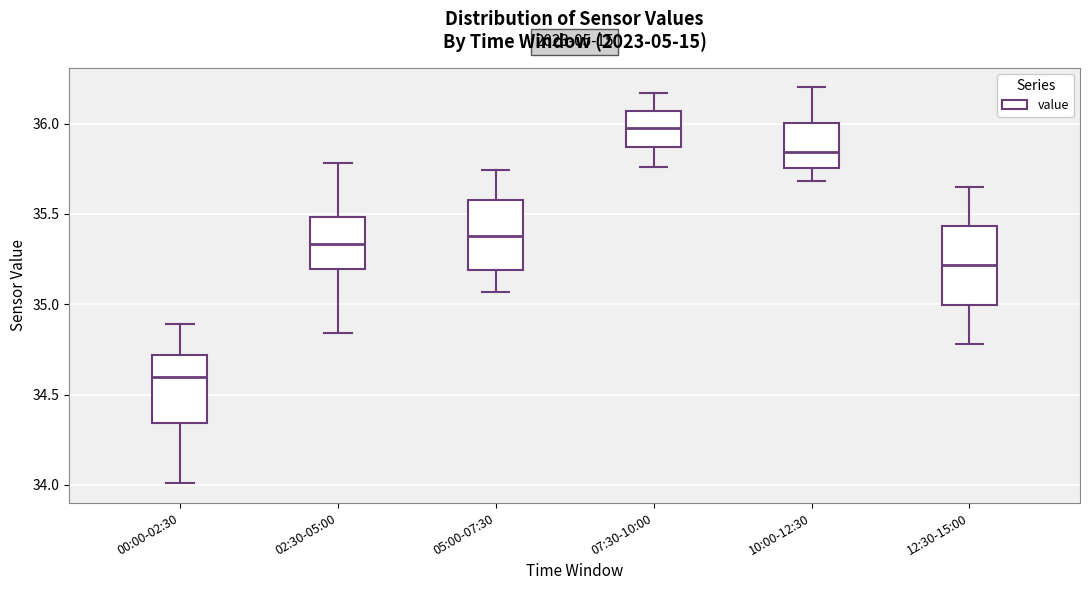

Which box's median line is the lowest?

00:00-02:30